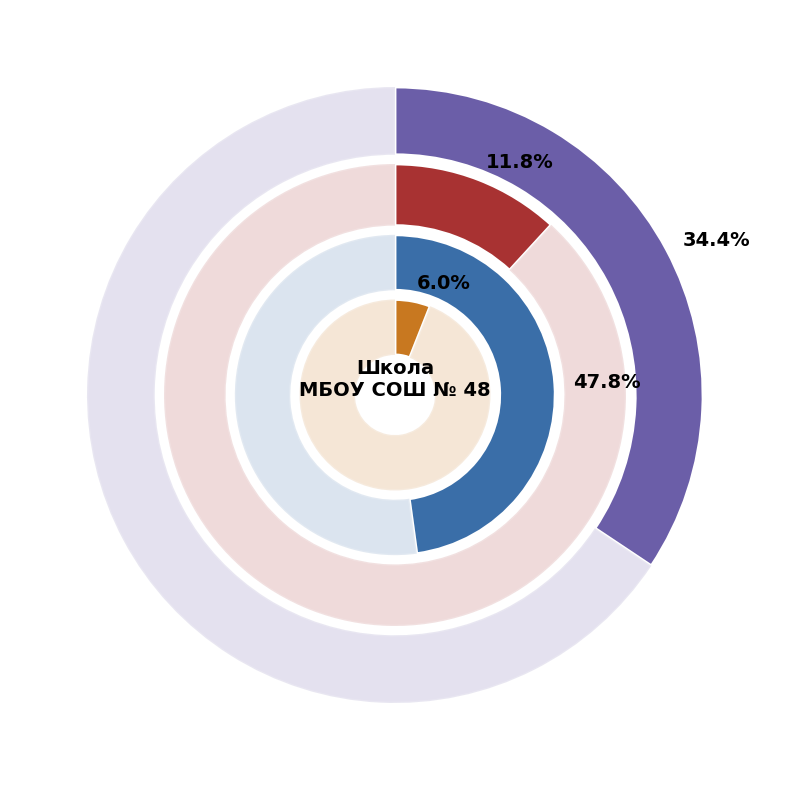

What is the smallest slice in the pie chart?

Чай с сахаром